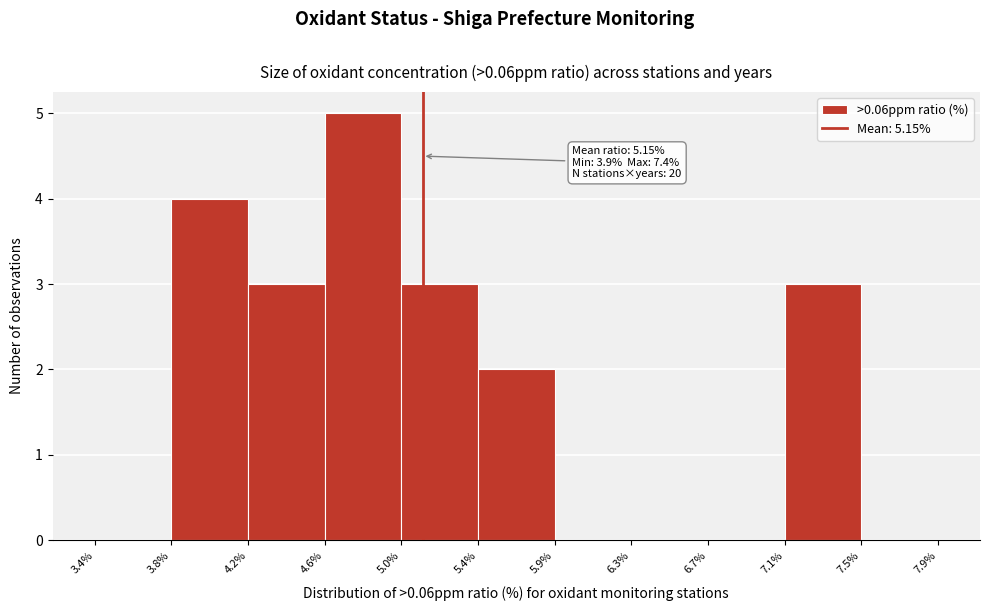

Which range on the x-axis has the tallest bar?

4.6% to 5.0%